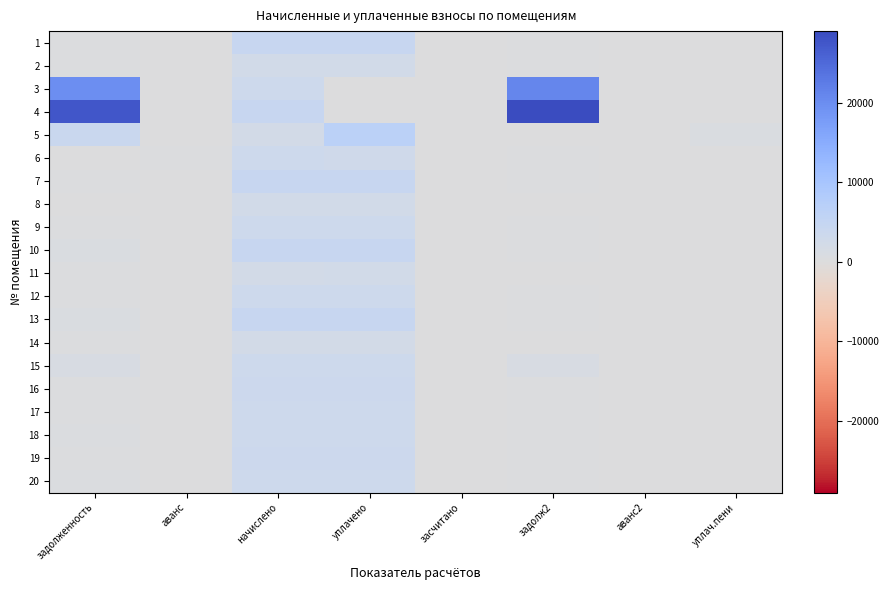

What is the total value across all series at начислено?

66306.4